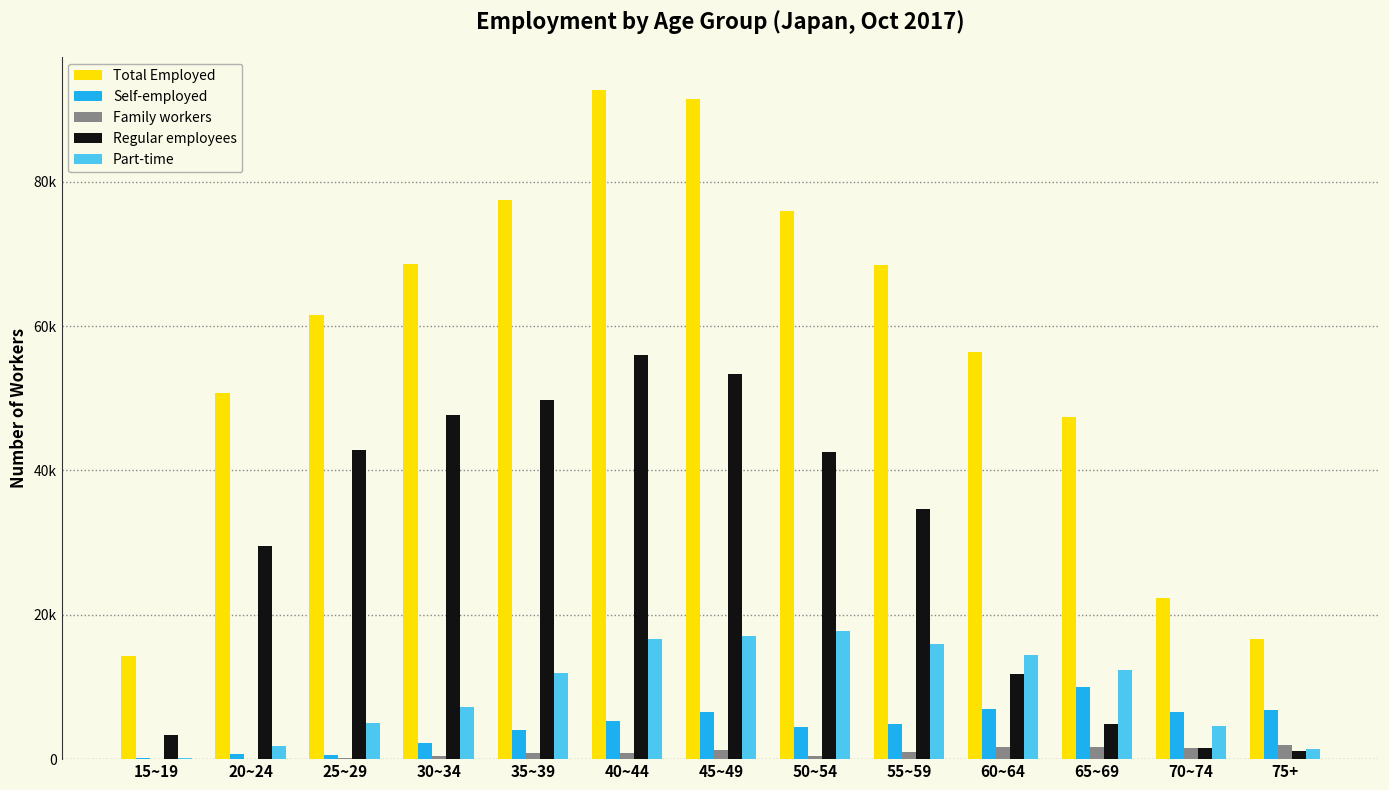

What is the greatest value displayed?

92700